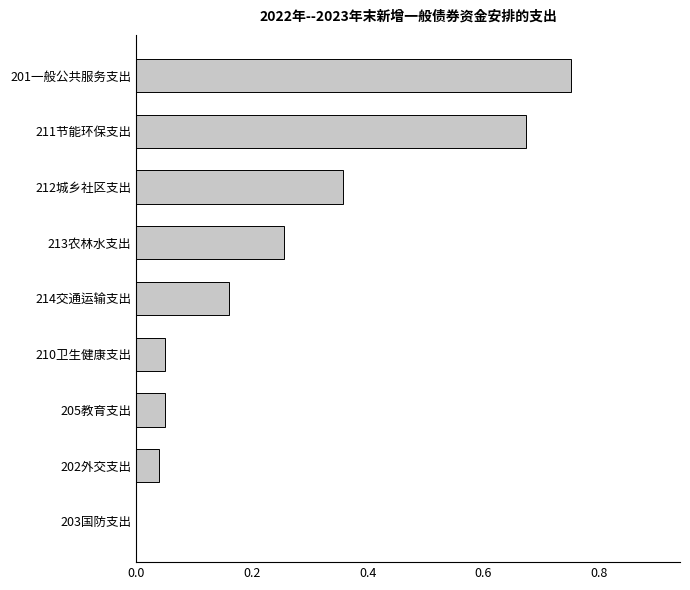

Are the bars grouped side by side (vs. stacked)?

No